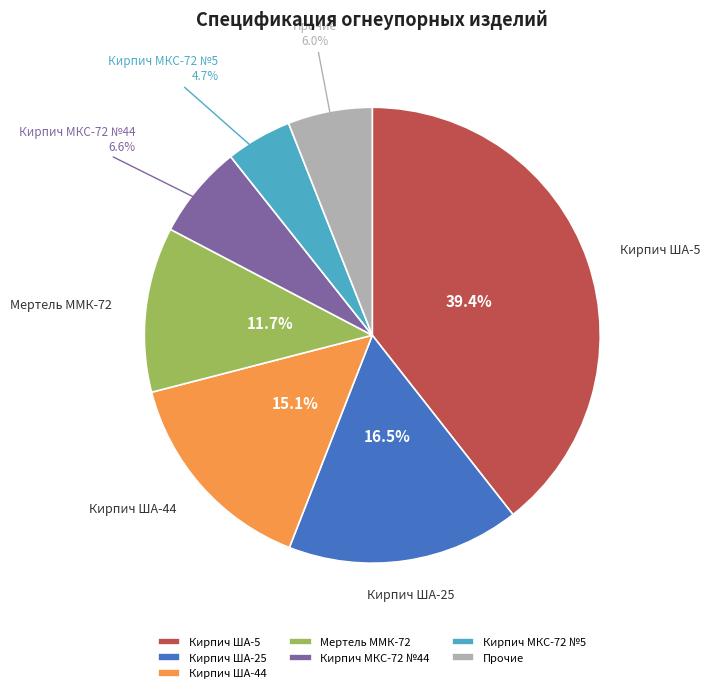

What portion of the pie excludes Кирпич МКС-72 №44?

93.4%